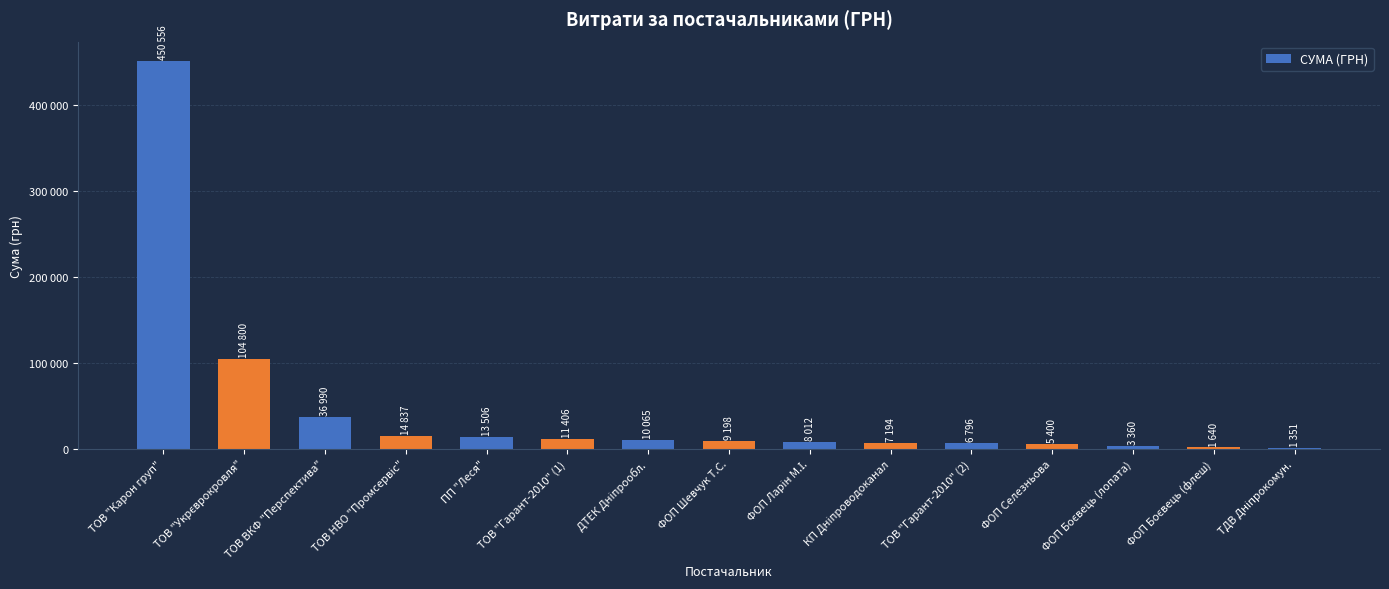

Are the bars grouped side by side (vs. stacked)?

No